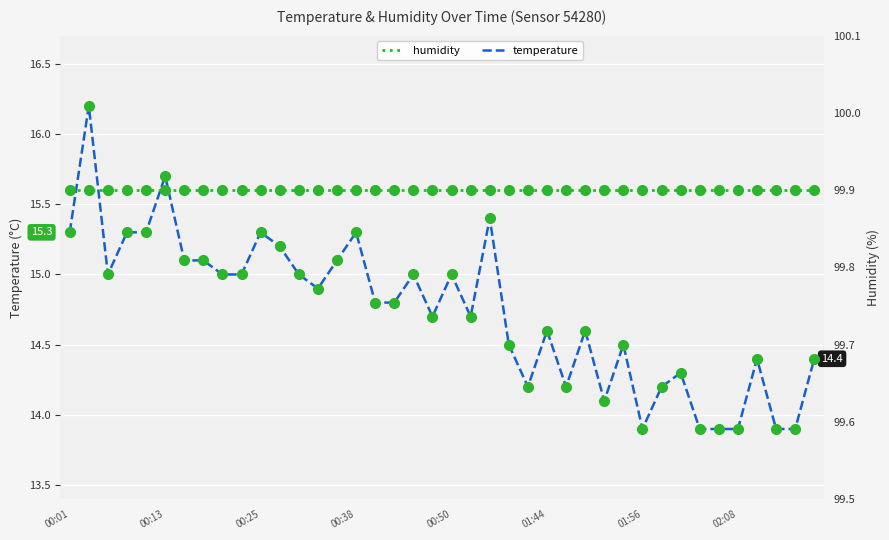

Where does the temperature series first go above 14?

00:01